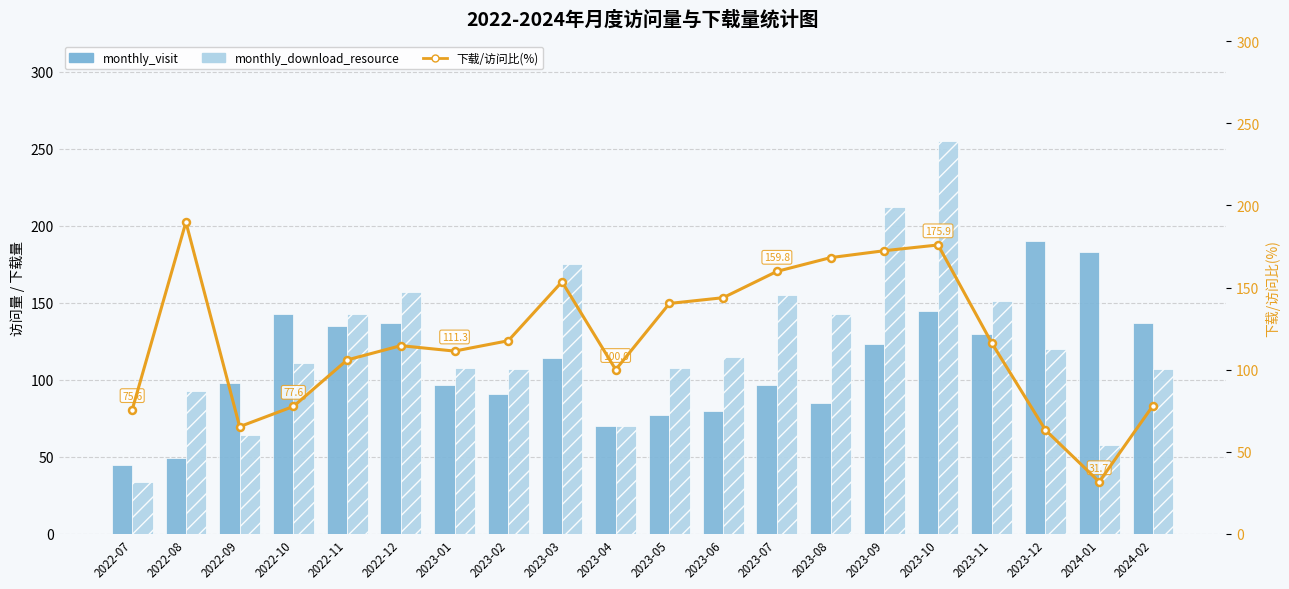

What is the difference between the 下载/访问比(%) values at 2022-11 and 2023-11?

10.3